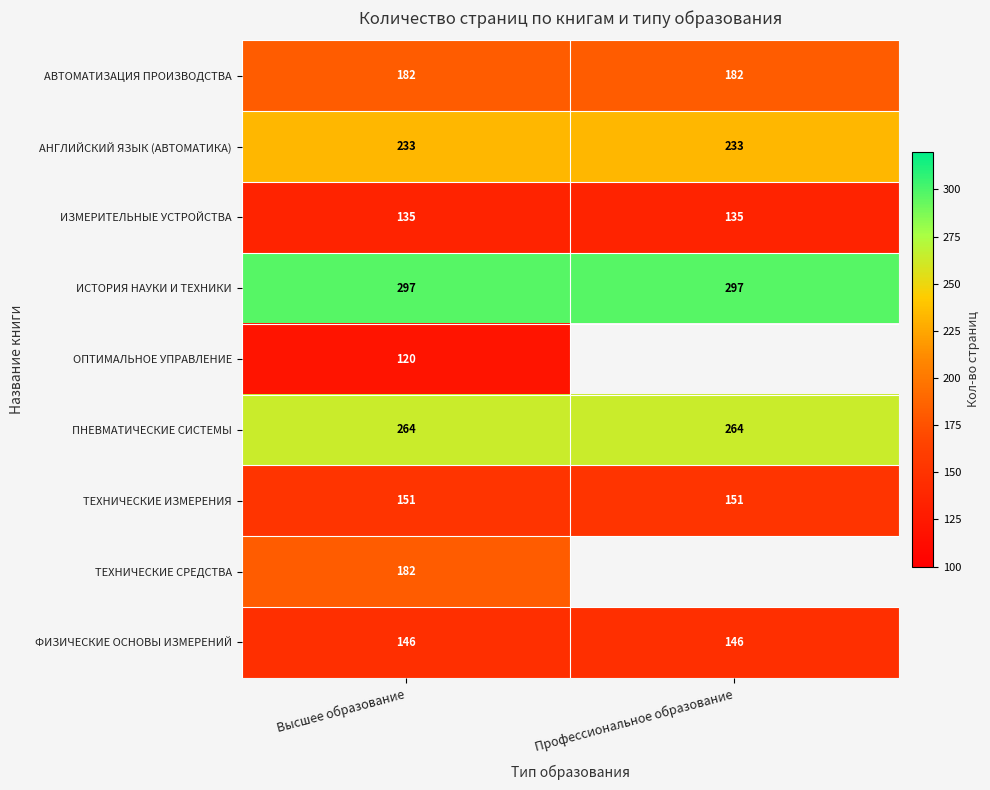

Between Профессиональное образование and Высшее образование, which is larger?

Профессиональное образование